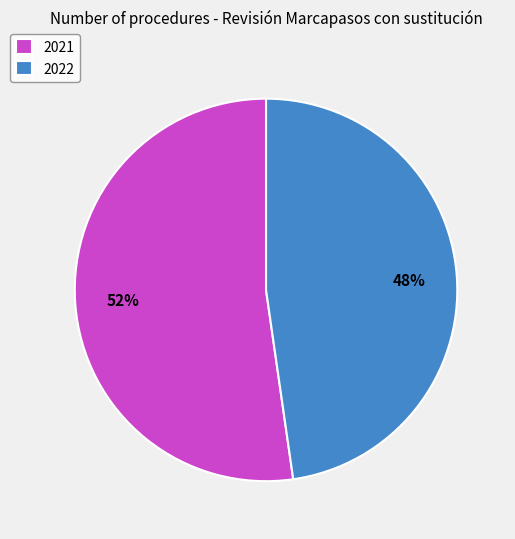

To the nearest percent, what percentage of the pie is 2022?

48%